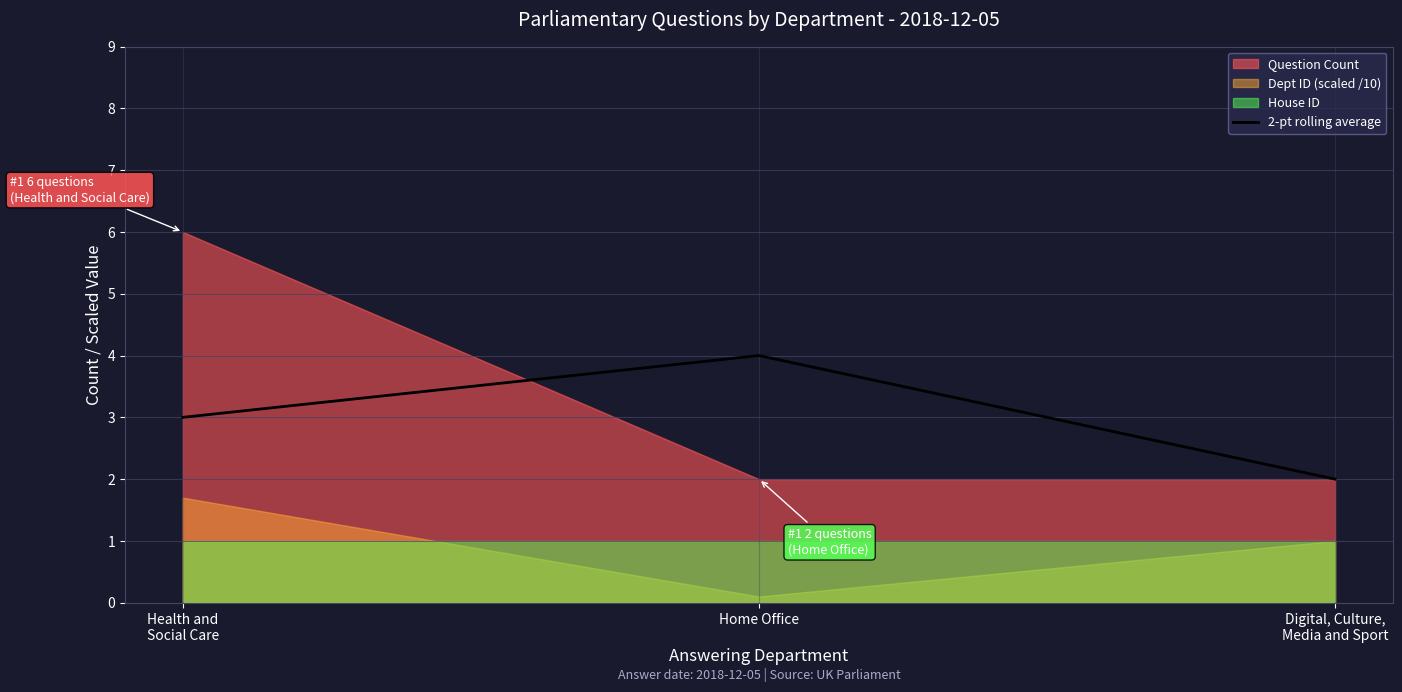

True or false: 2-pt rolling average has a value of 6 at Home Office.

False